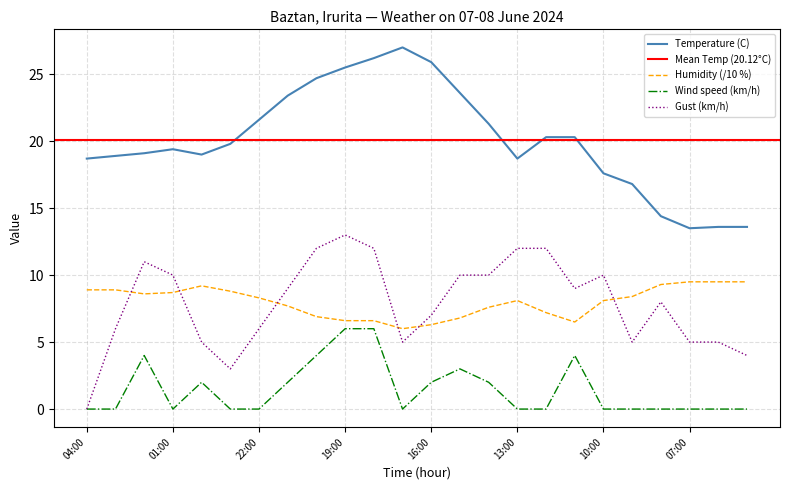

True or false: Gust (km/h) and Wind speed (km/h) intersect in this chart.

False